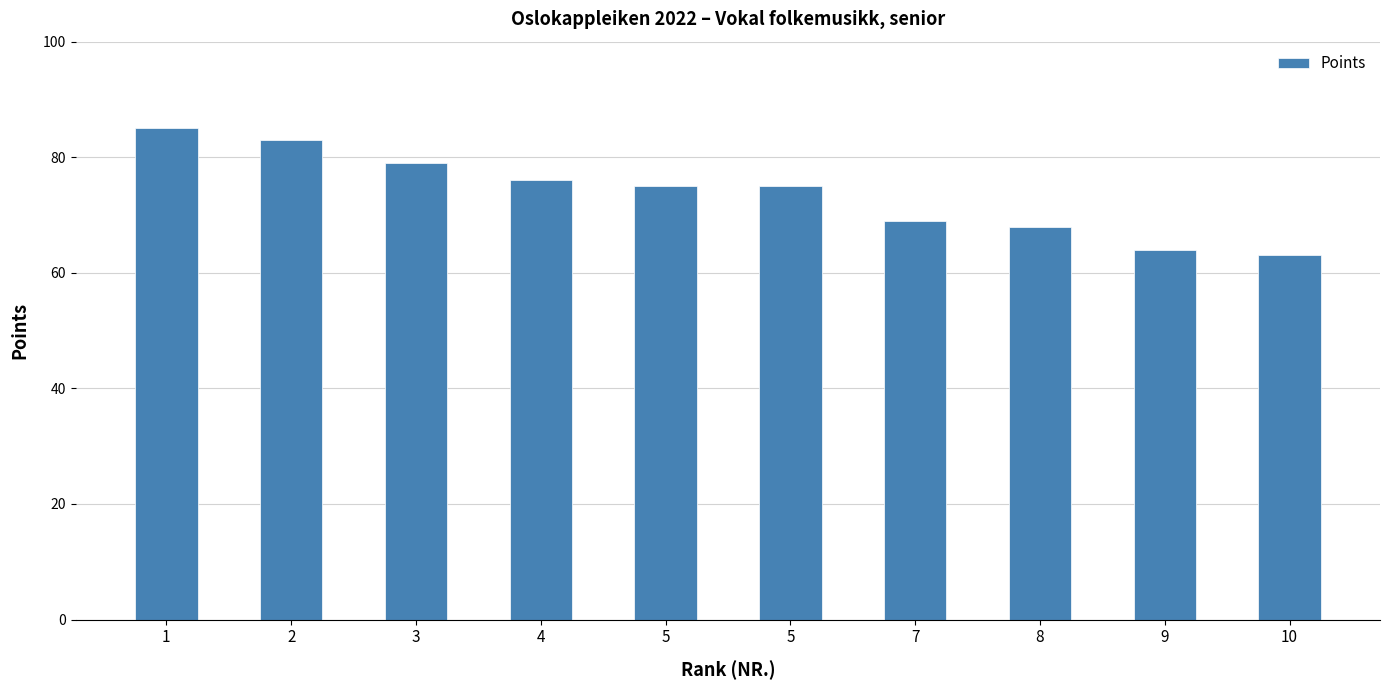

Are the bars horizontal?

No